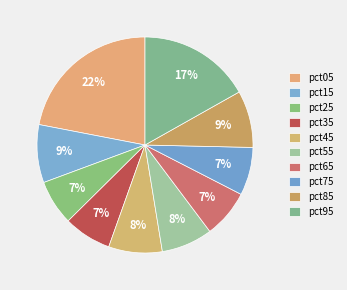

How many segments does this pie chart have?

10